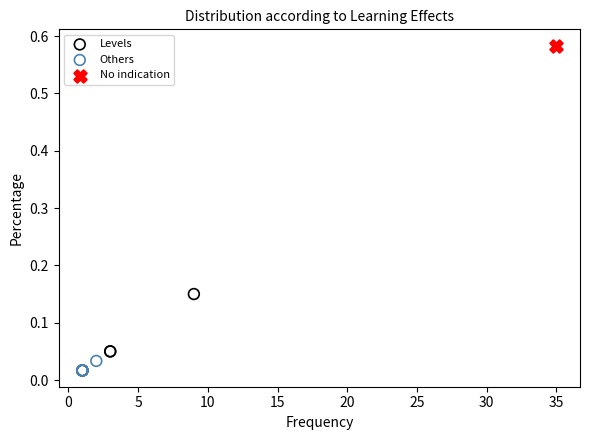

What are all the series names shown in the legend?

Levels, Others, No indication